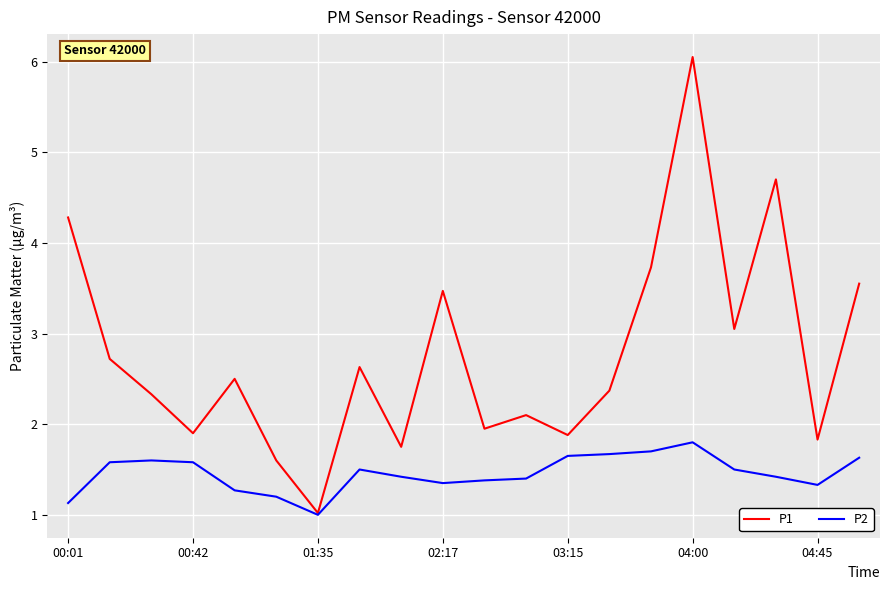

How many values in the P1 series are below 2?

7